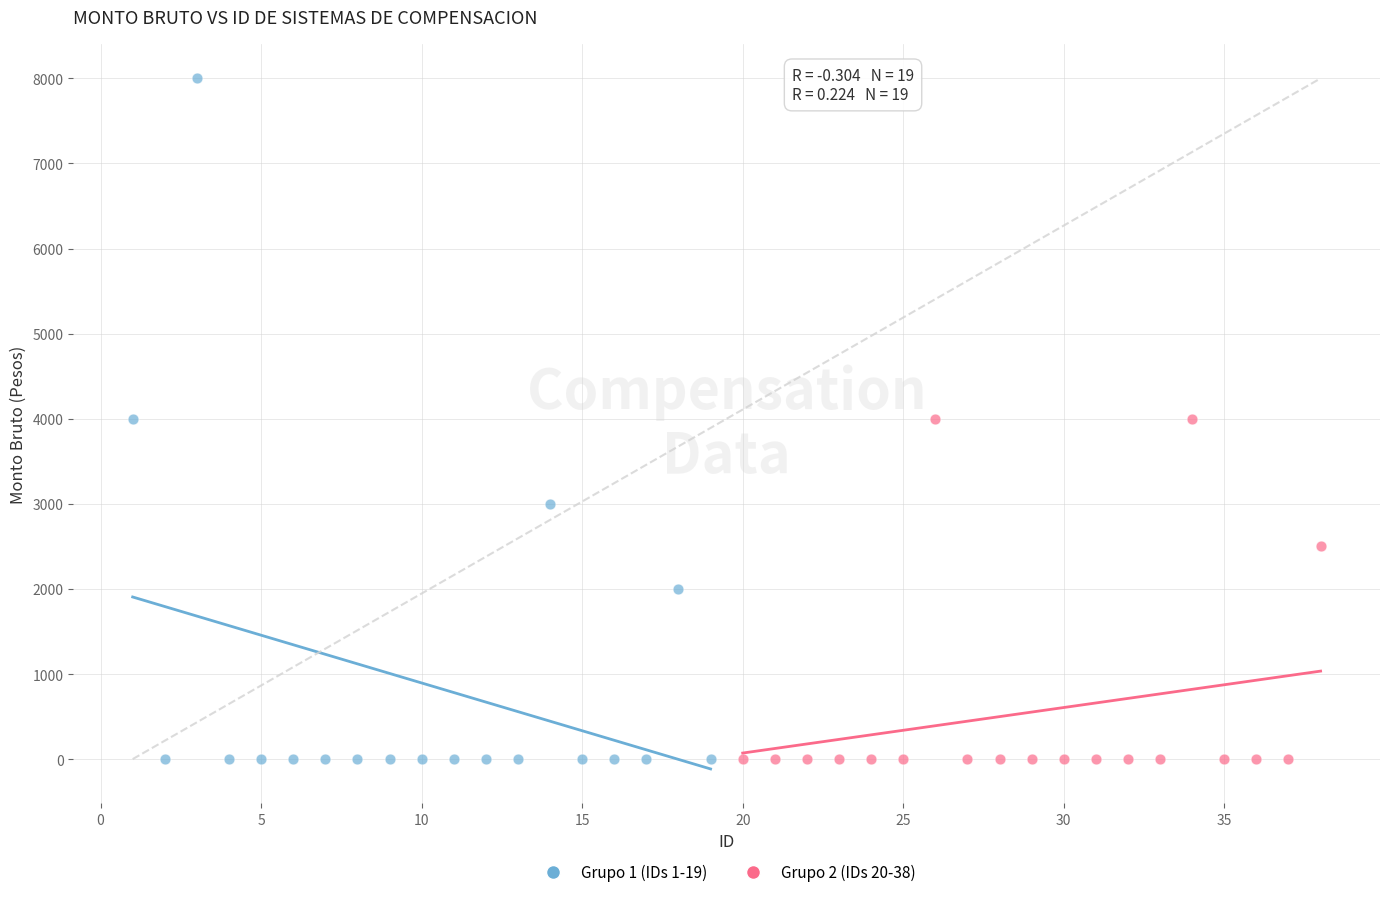

Which series has the largest Y range (max minus min)?

Grupo 1 (IDs 1-19)